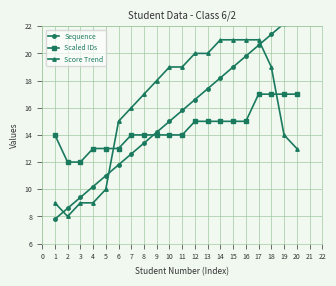

Where do Score Trend and Scaled IDs first cross each other?

5 and 6